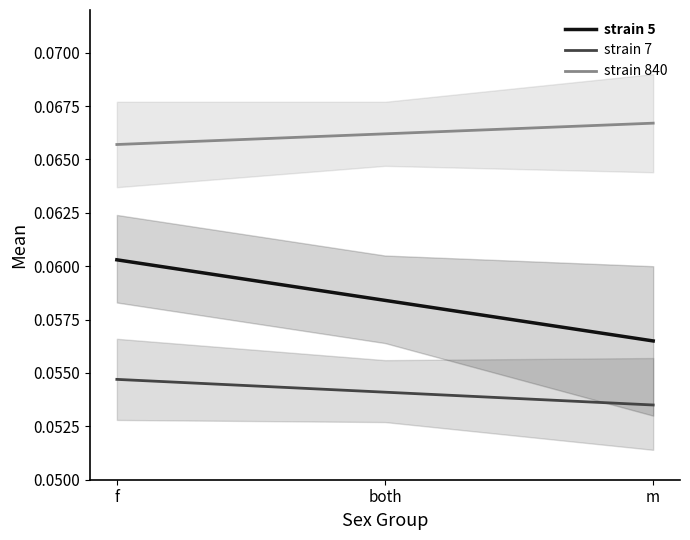

Which series has the largest total across all categories?

strain 840